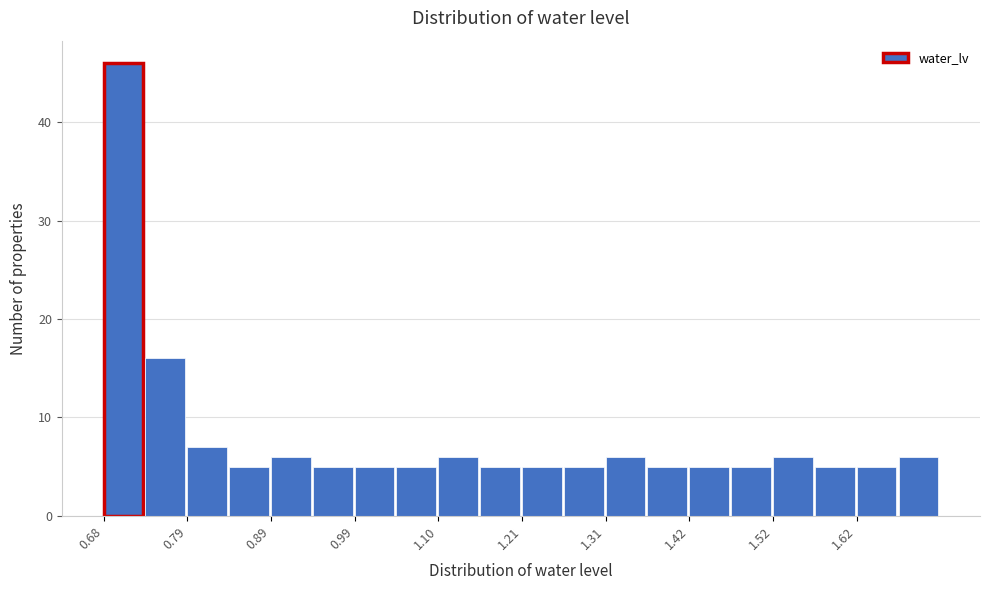

Read against the x-axis, roughly where is the centre of the tallest bar?

0.70